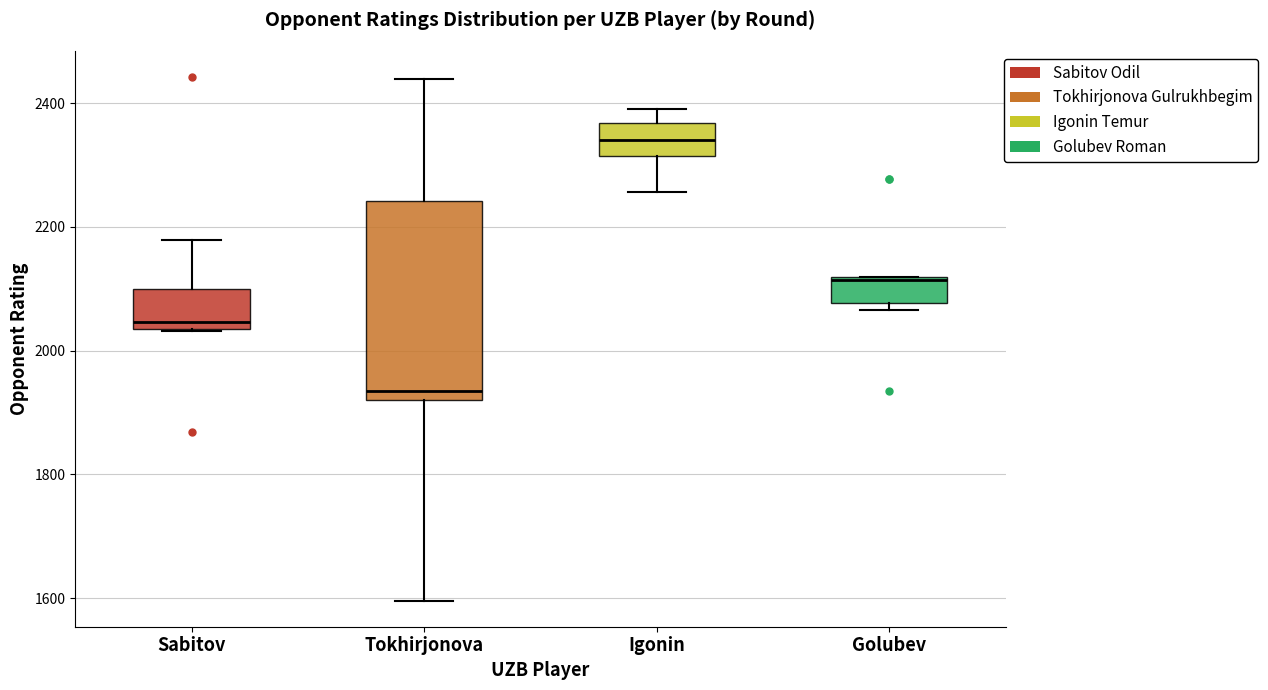

Comparing the boxes themselves (not the whiskers), which one is the tallest?

Tokhirjonova